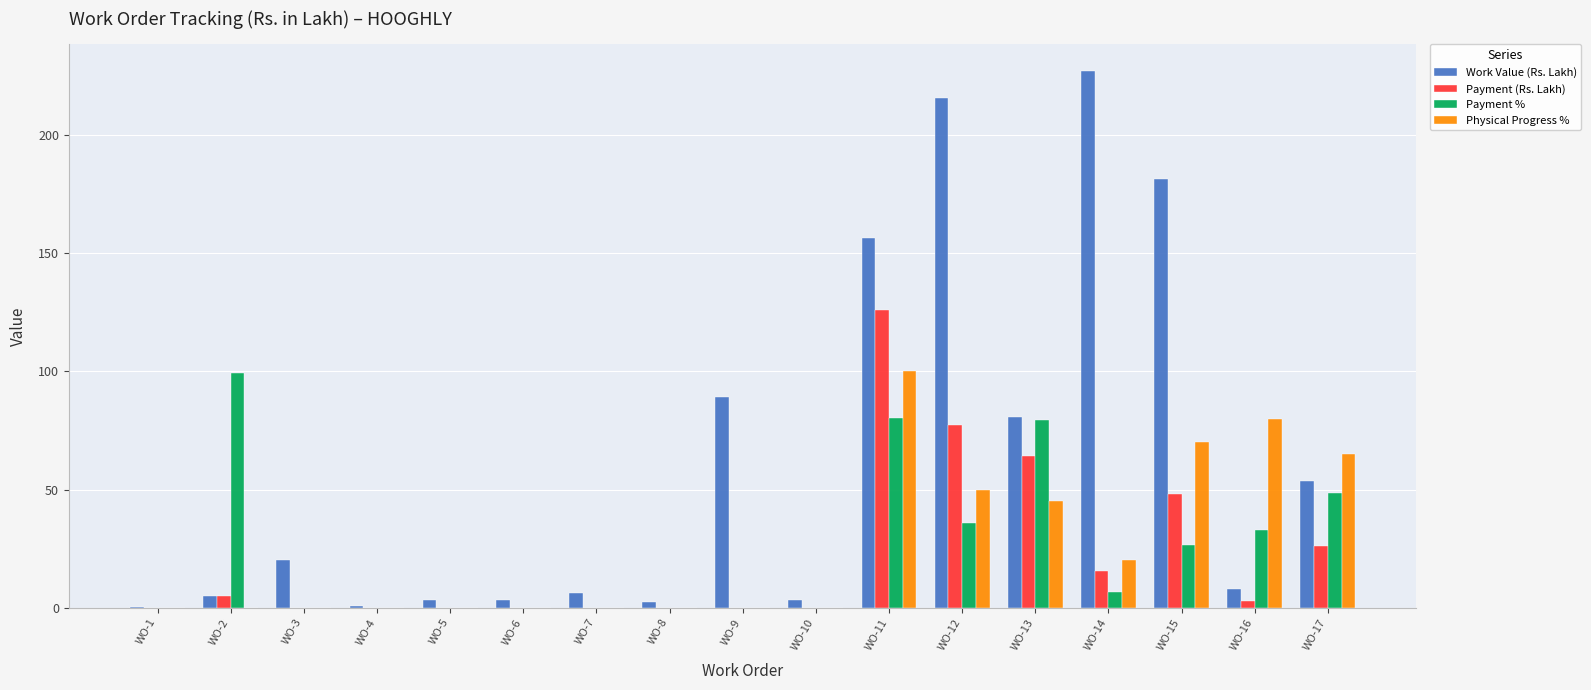

Between WO-6 and WO-16, which series saw the biggest shift?

Physical Progress %